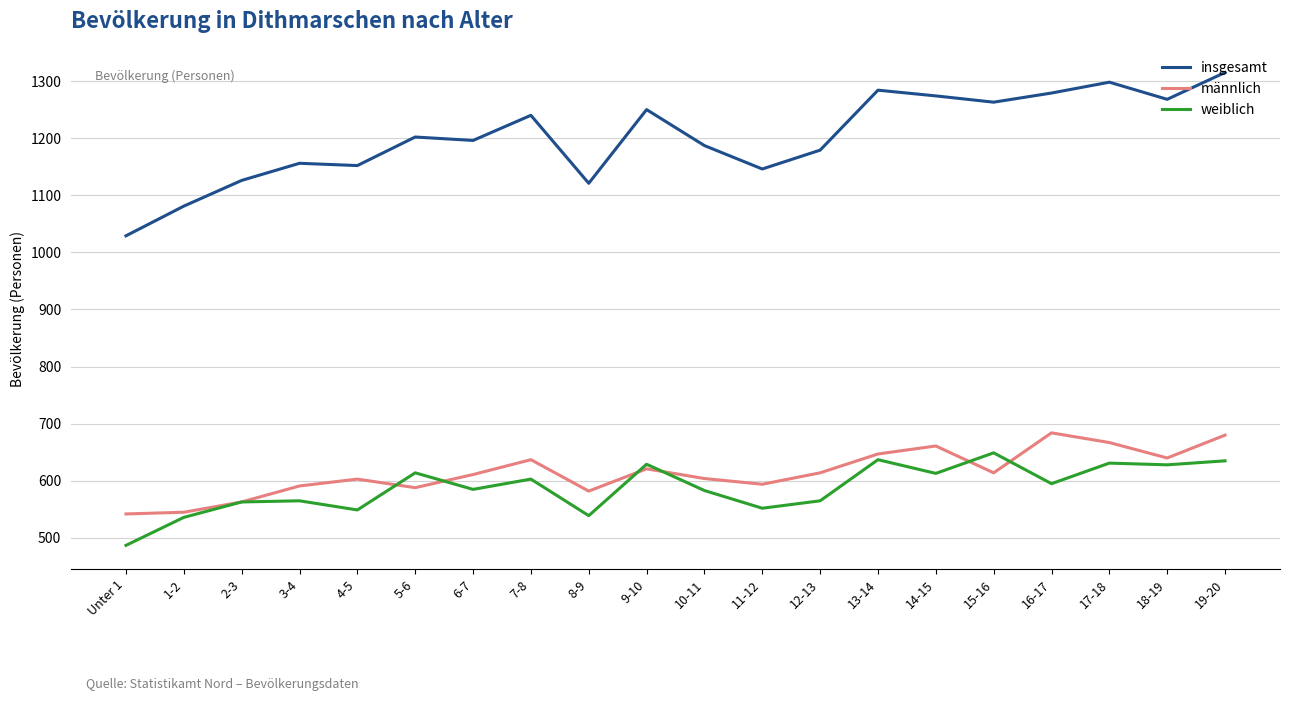

Is it true that weiblich equals 565 at 12-13?

True